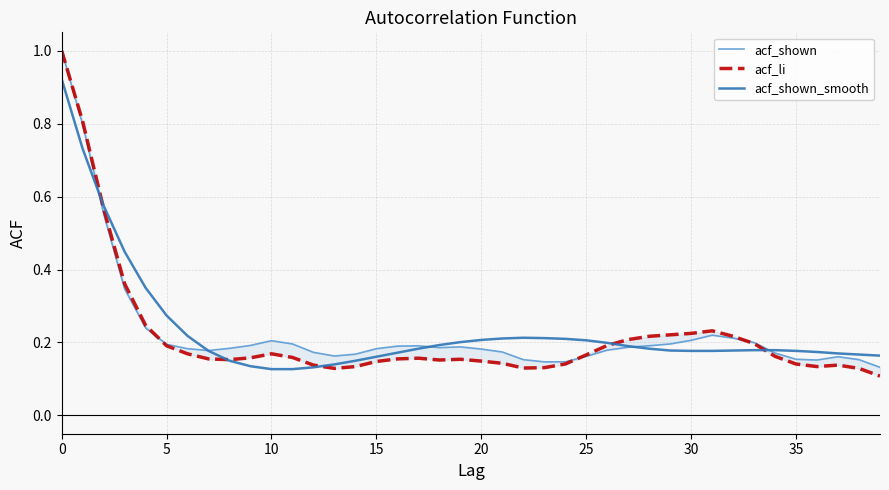

List the series in order of their overall mean, highest first.

acf_shown_smooth, acf_shown, acf_li